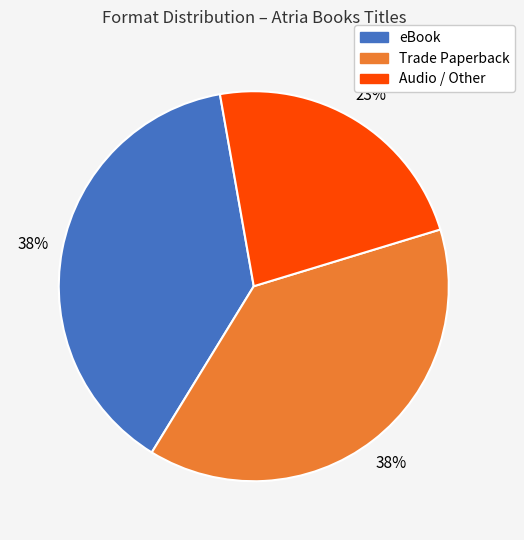

Does any single category account for the majority?

No